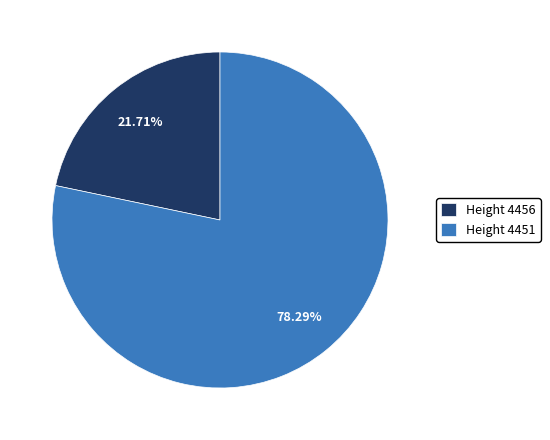

Between Height 4451 and Height 4456, which is larger?

Height 4451